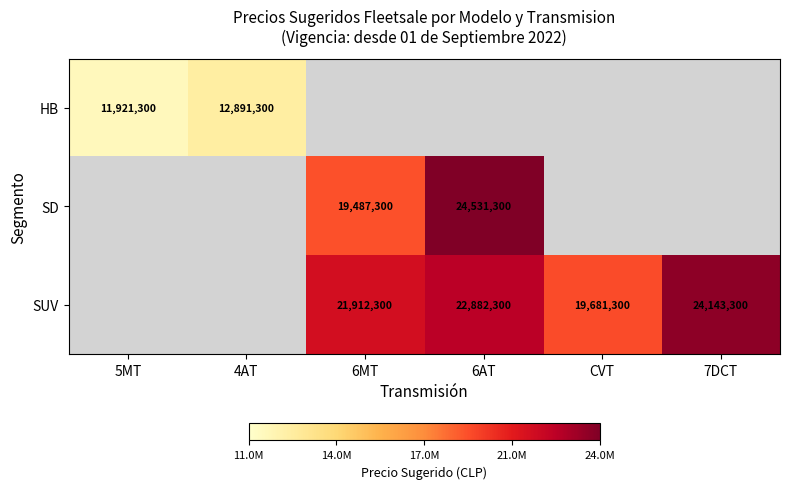

The SUV series shows 22882300 at 6AT. True or false?

True